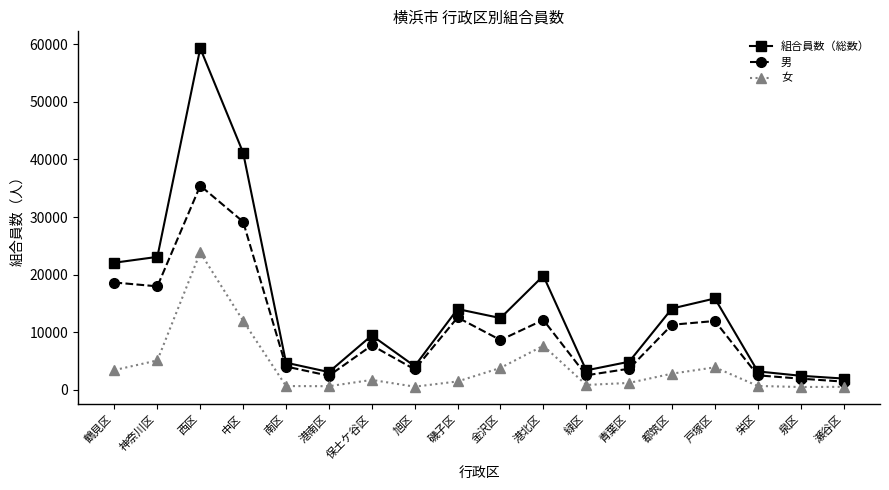

True or false: 組合員数（総数） and 女 cross at least once.

False